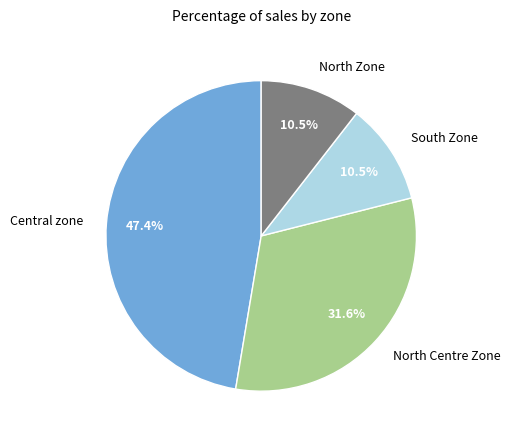

Which category has the biggest portion of the pie?

Central zone